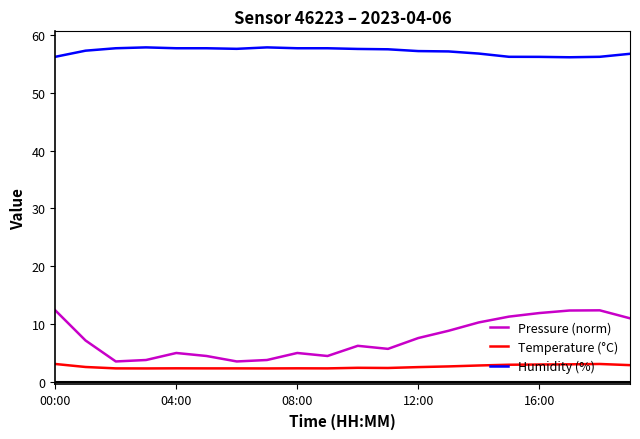

True or false: Humidity (%) and Pressure (norm) intersect in this chart.

False